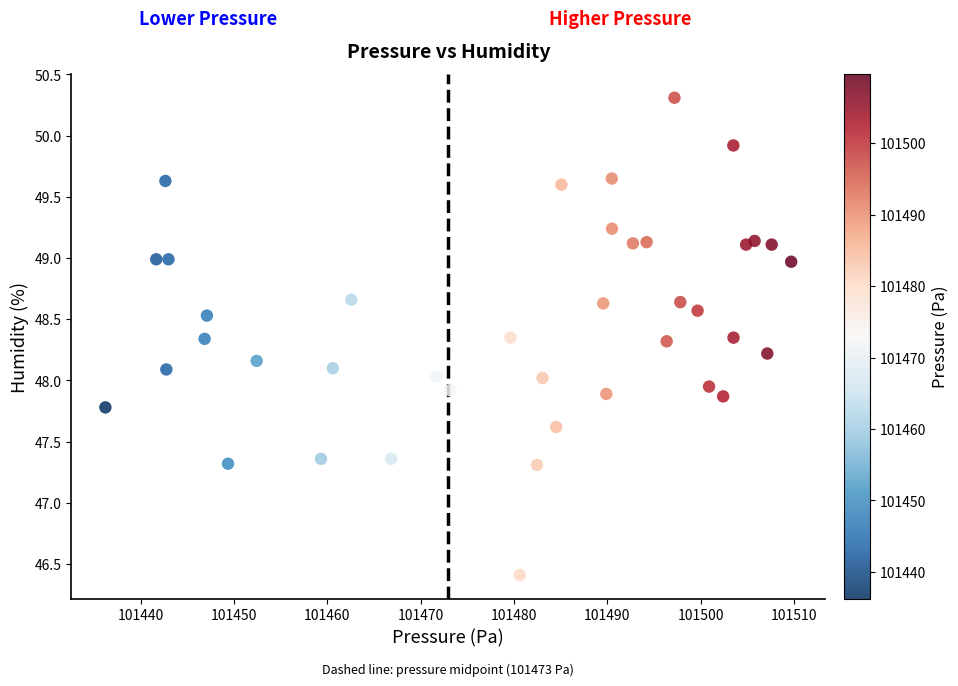

What is the range of Y values (max minus min)?

3.9